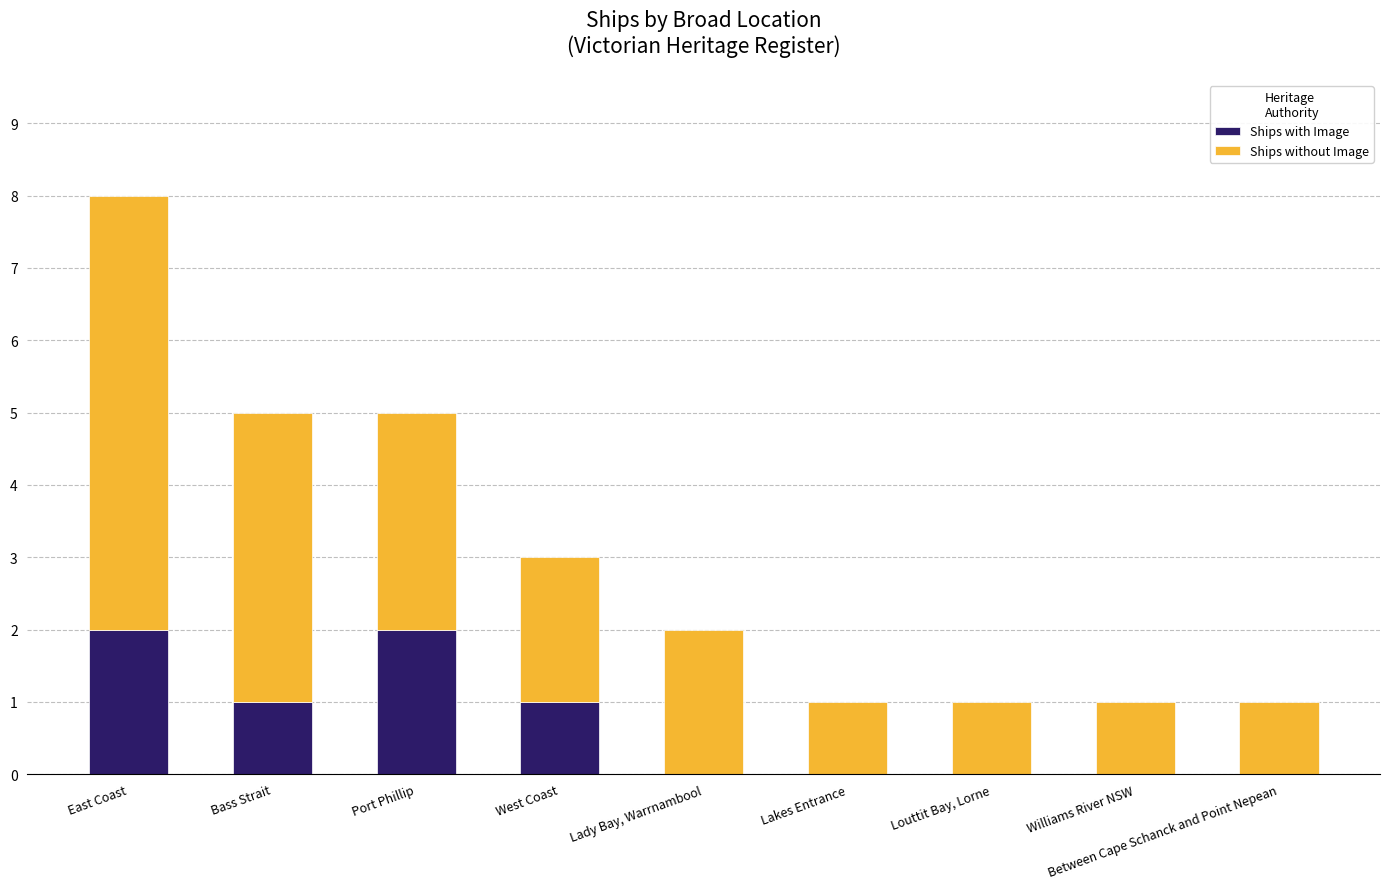

Are the bars grouped side by side (vs. stacked)?

No